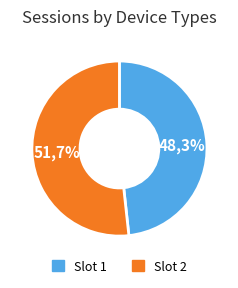

What is the ratio of the value at 2016-11-05T09:39:06.754Z to the value at 2016-11-05T07:42:25.098Z?

1.1